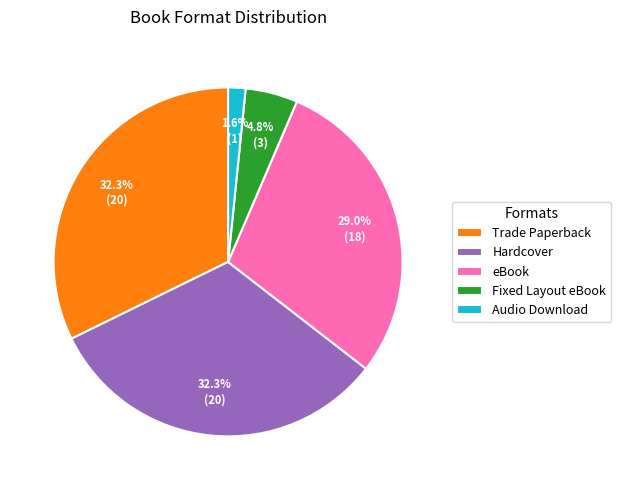

Combined, what portion of the pie is Trade Paperback and eBook?

61.3%